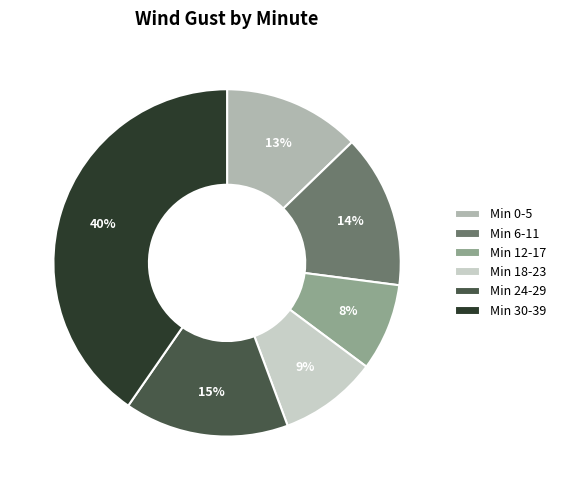

How many slices are in this pie chart?

6